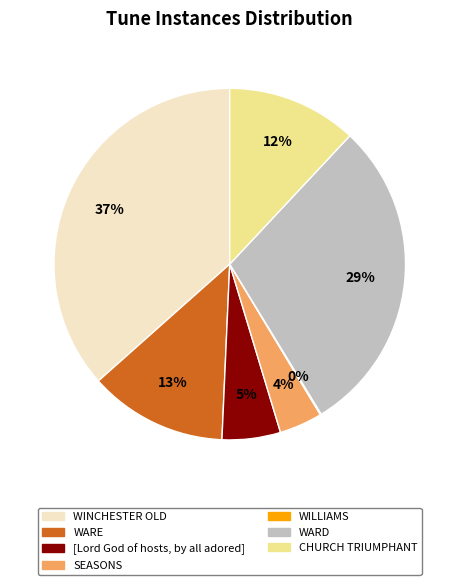

To the nearest percent, what is the difference between the WARD and CHURCH TRIUMPHANT slice percentages?

17%